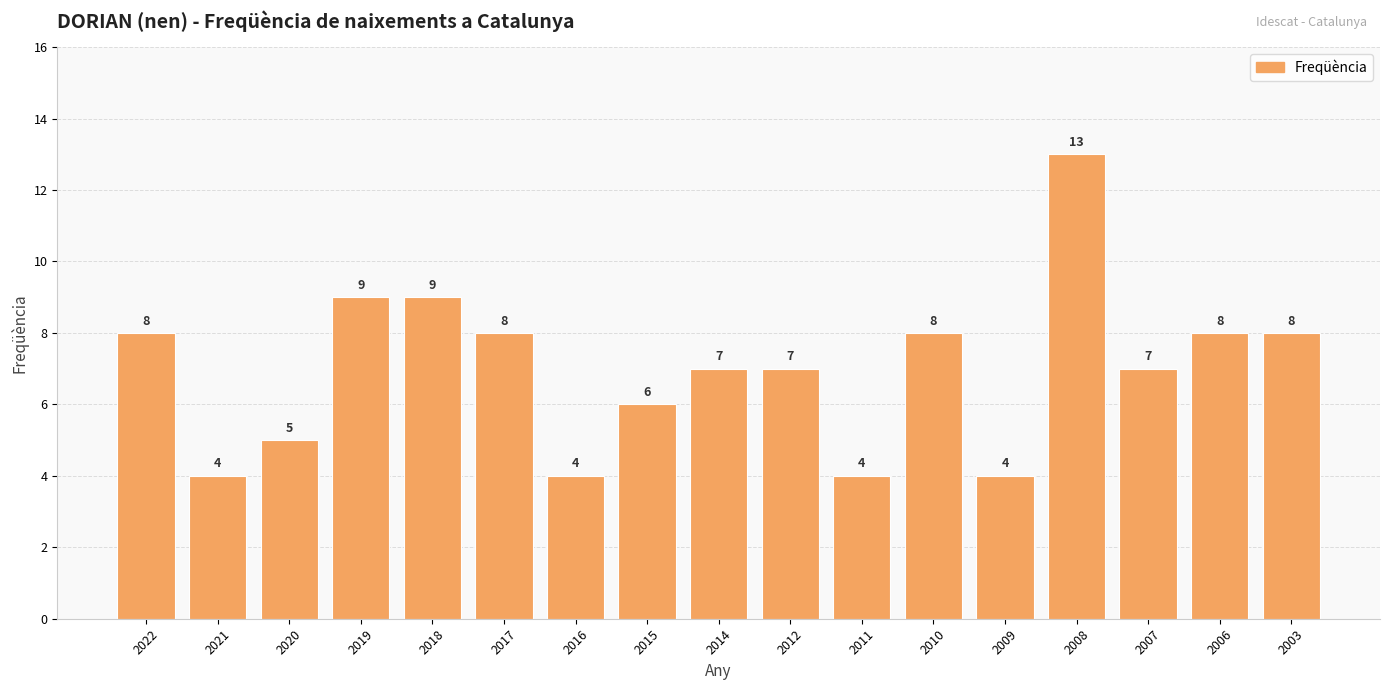

What is the value of the 17th bar from the left?

8